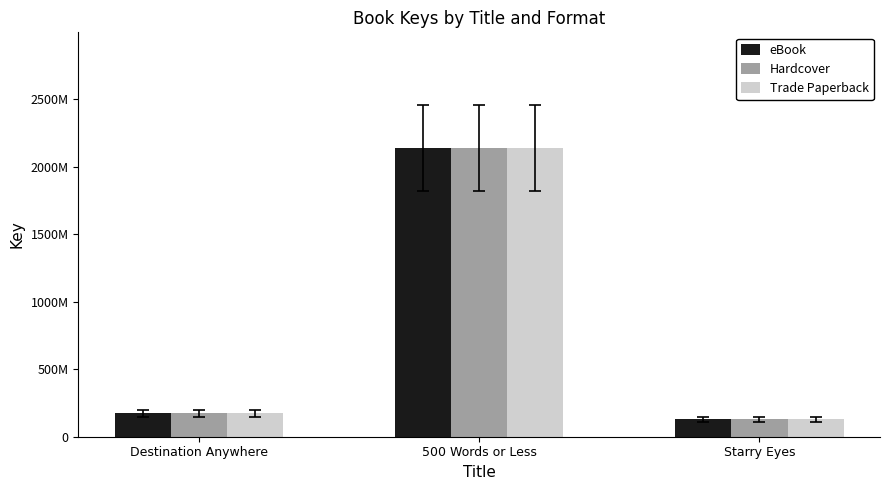

Which category has the highest value across all series?

500 Words or Less